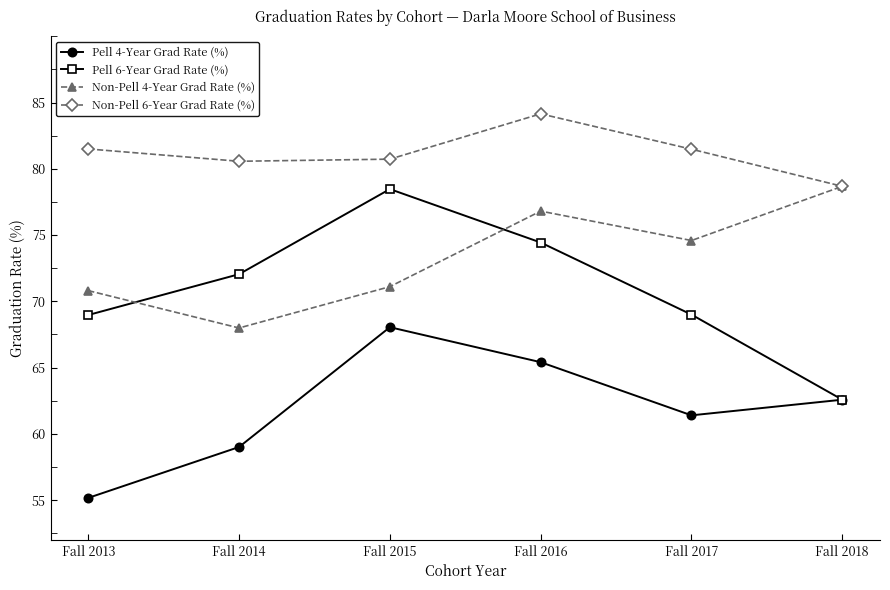

Which series has the widest spread of values?

Pell 6-Year Grad Rate (%)